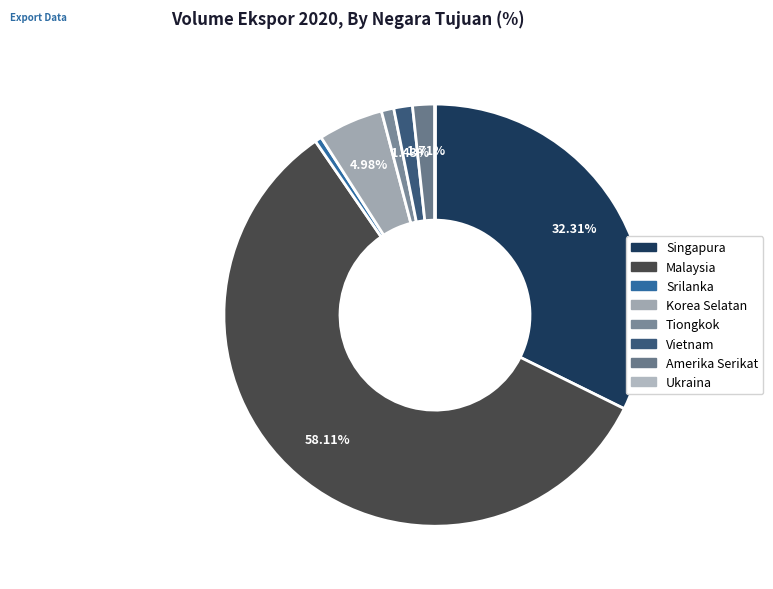

Is there any slice that represents more than half of the pie?

Yes